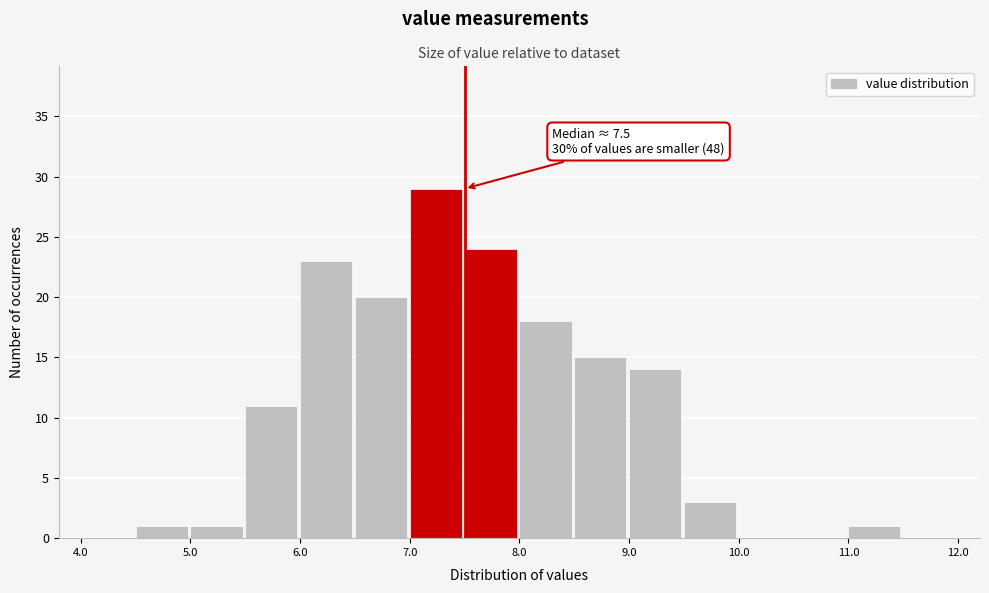

Which range on the x-axis has the tallest bar?

7.0 to 7.5